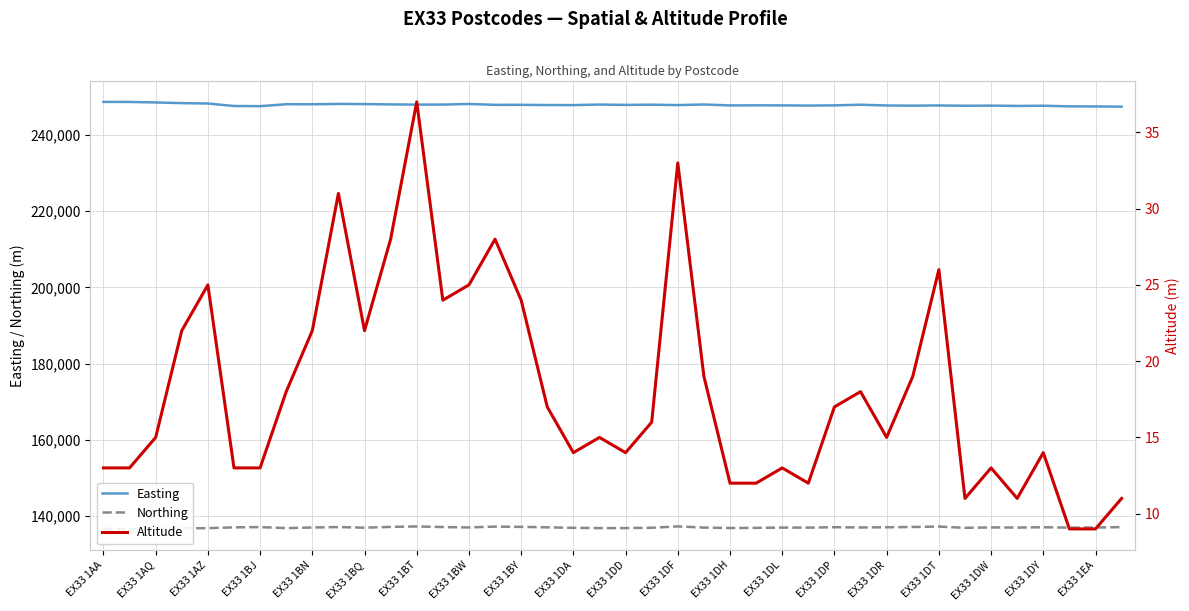

What is the highest value of the Easting series?

248706